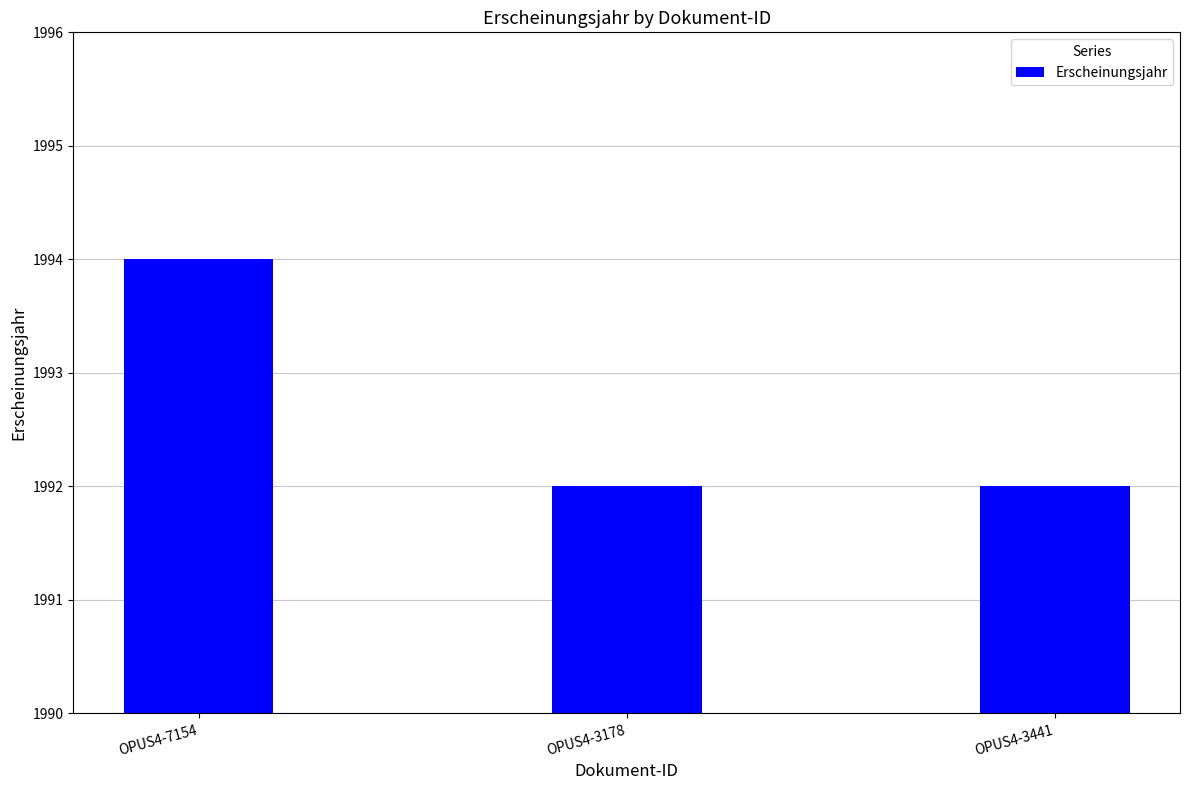

Is it true that the value at OPUS4-3441 is 789?

False